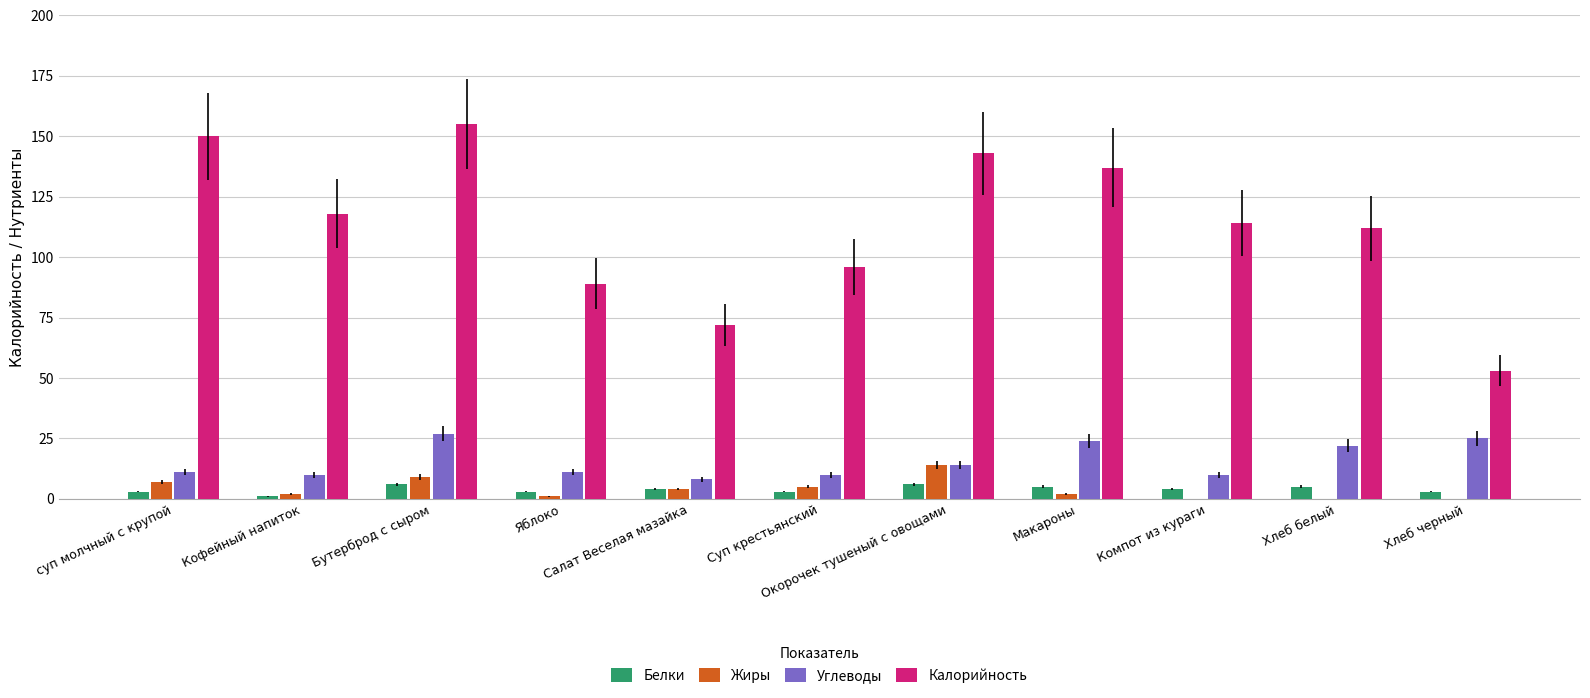

What is the sum of all Жиры values?

44